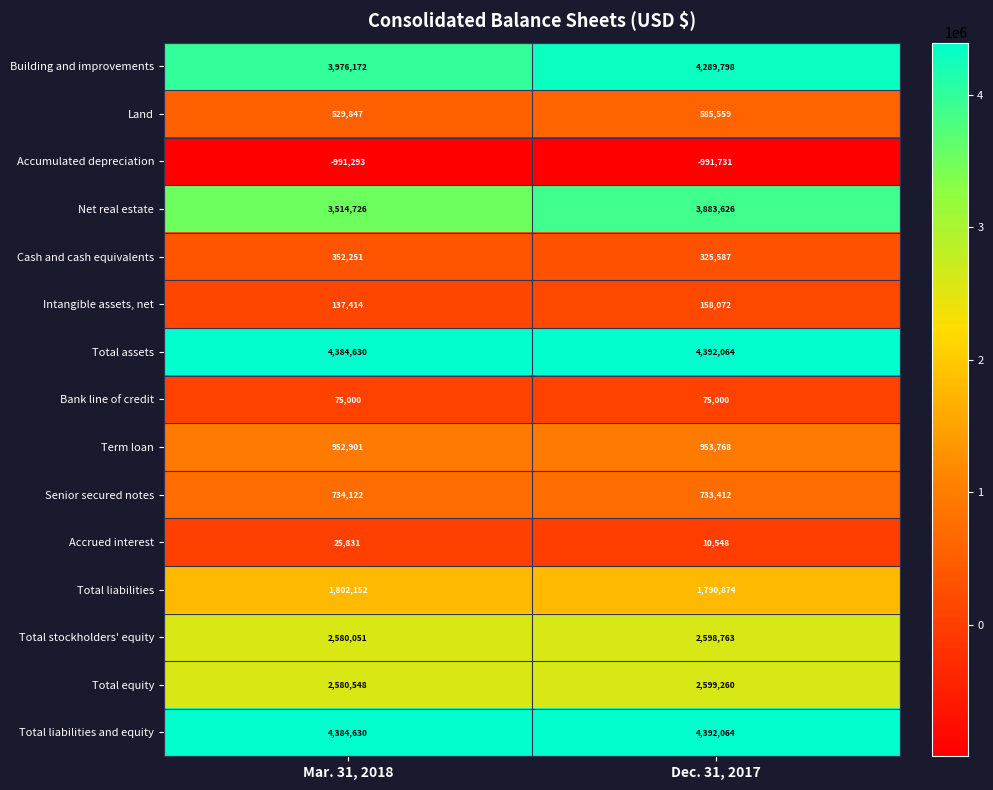

What is the sum of the Total assets values at Mar. 31, 2018 and Dec. 31, 2017?

8776694